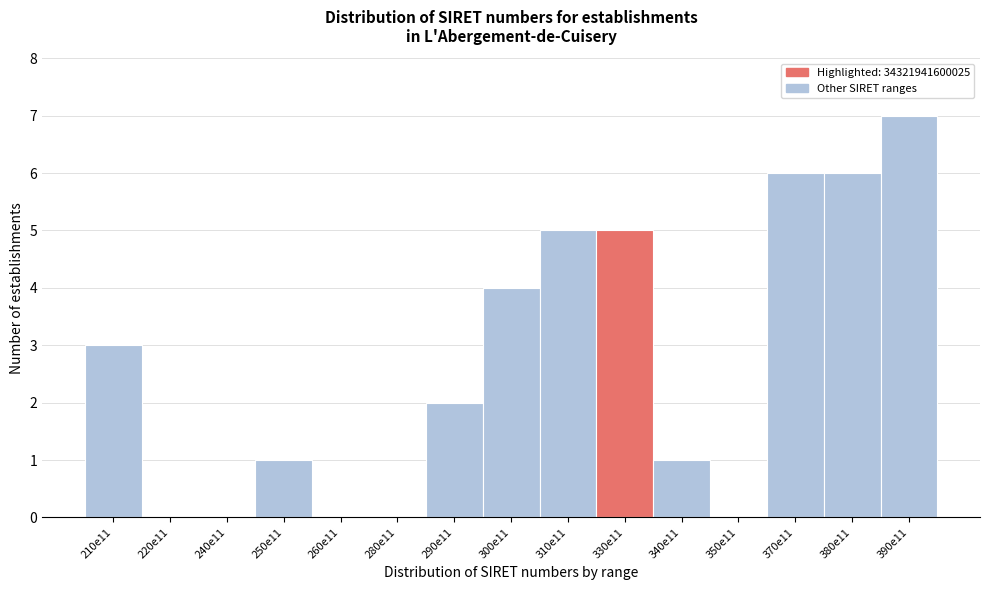

Reading right to left, extract all data points from this chart.

390e11=7	380e11=6	370e11=6	350e11=0	340e11=1	330e11=5	310e11=5	300e11=4	290e11=2	280e11=0	260e11=0	250e11=1	240e11=0	220e11=0	210e11=3